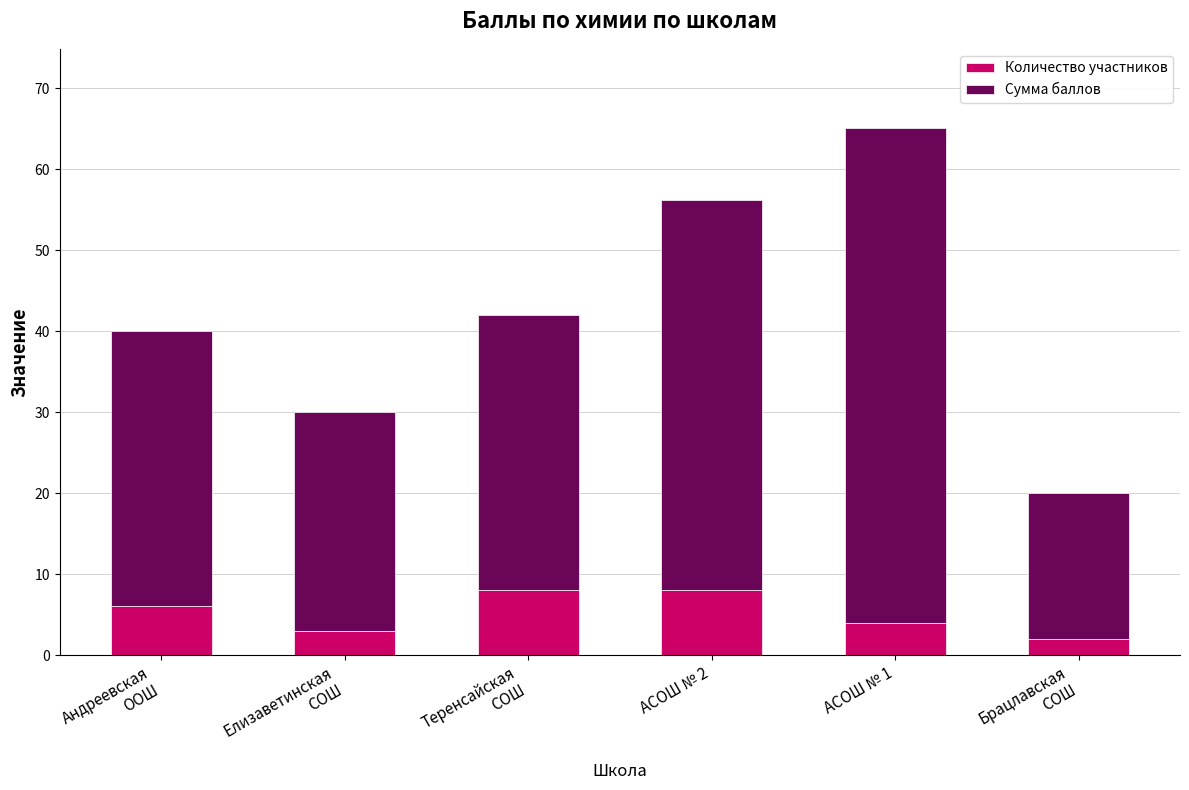

What is the average value of the Количество участников series?

5.2